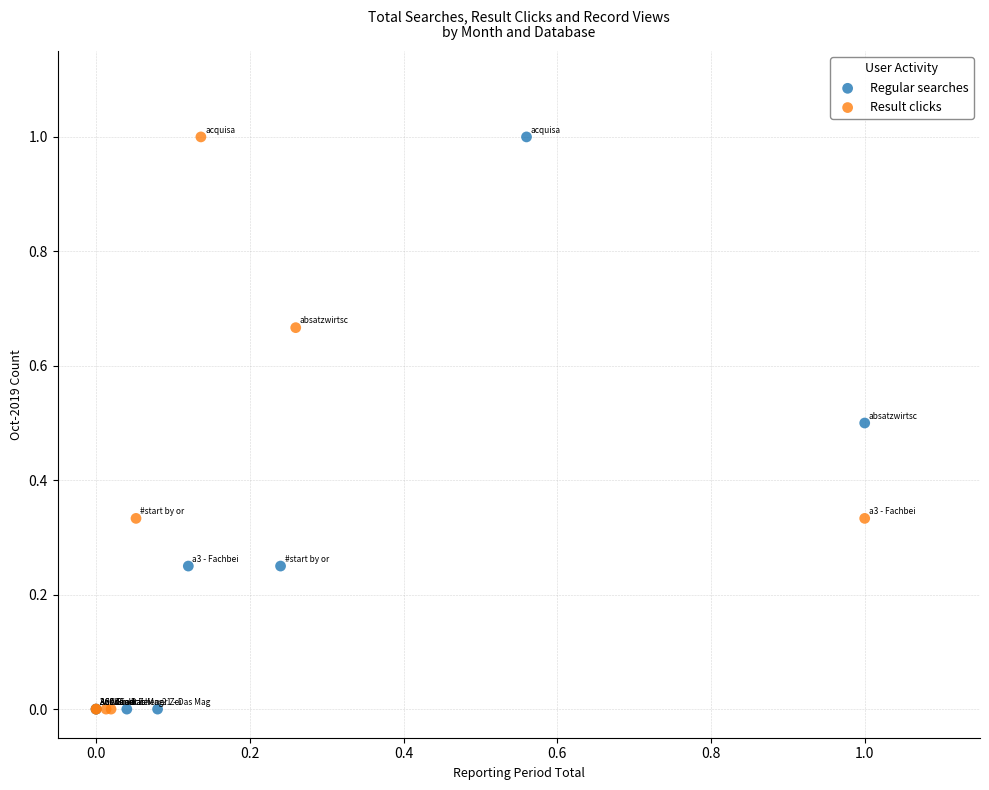

What are all the series names shown in the legend?

Regular searches, Result clicks